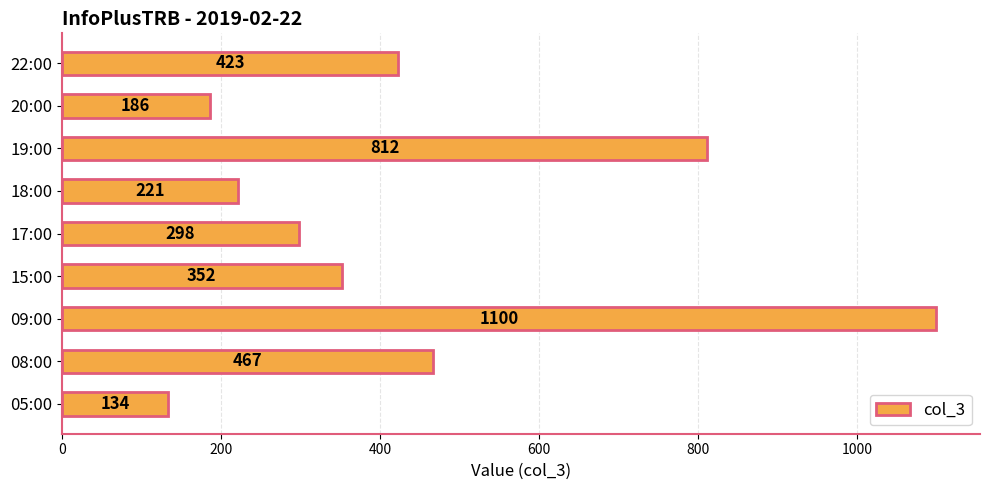

What is the difference between the maximum and minimum values?

966